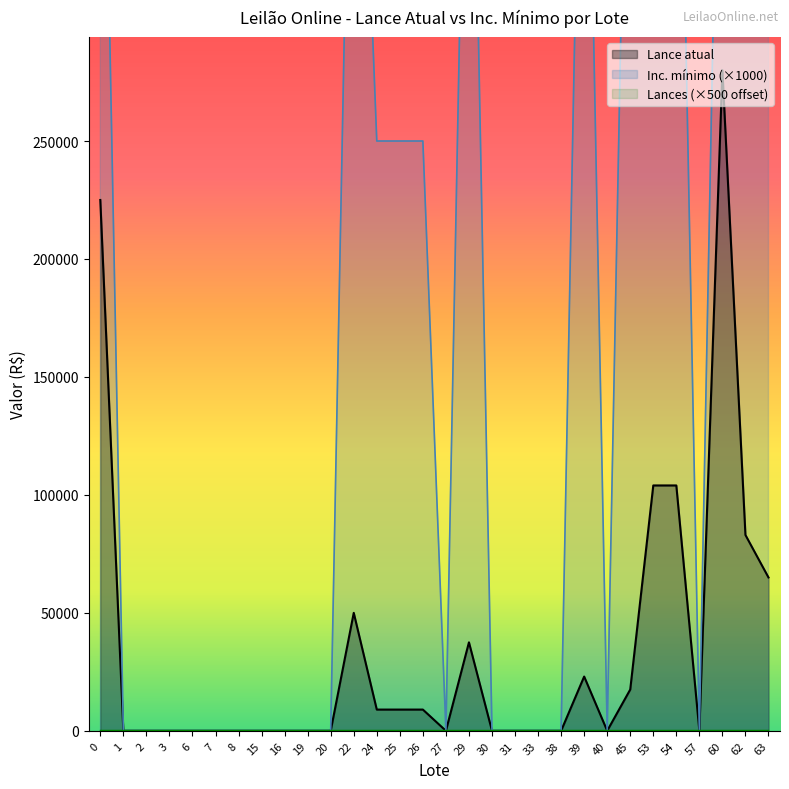

How many data points in Inc. mínimo are above 100?

13